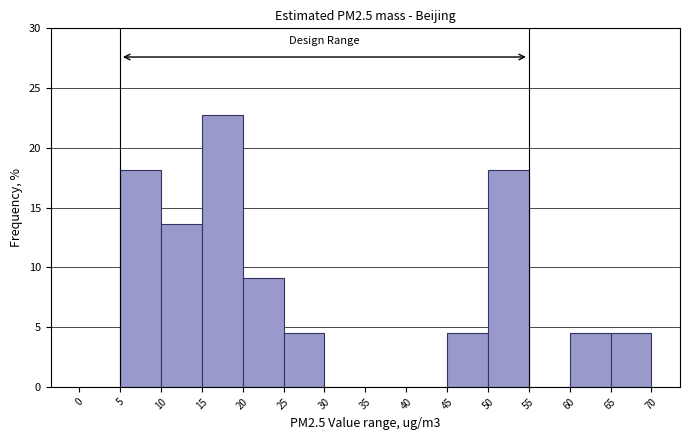

Over which range of the x-axis is the bar tallest?

15 to 20